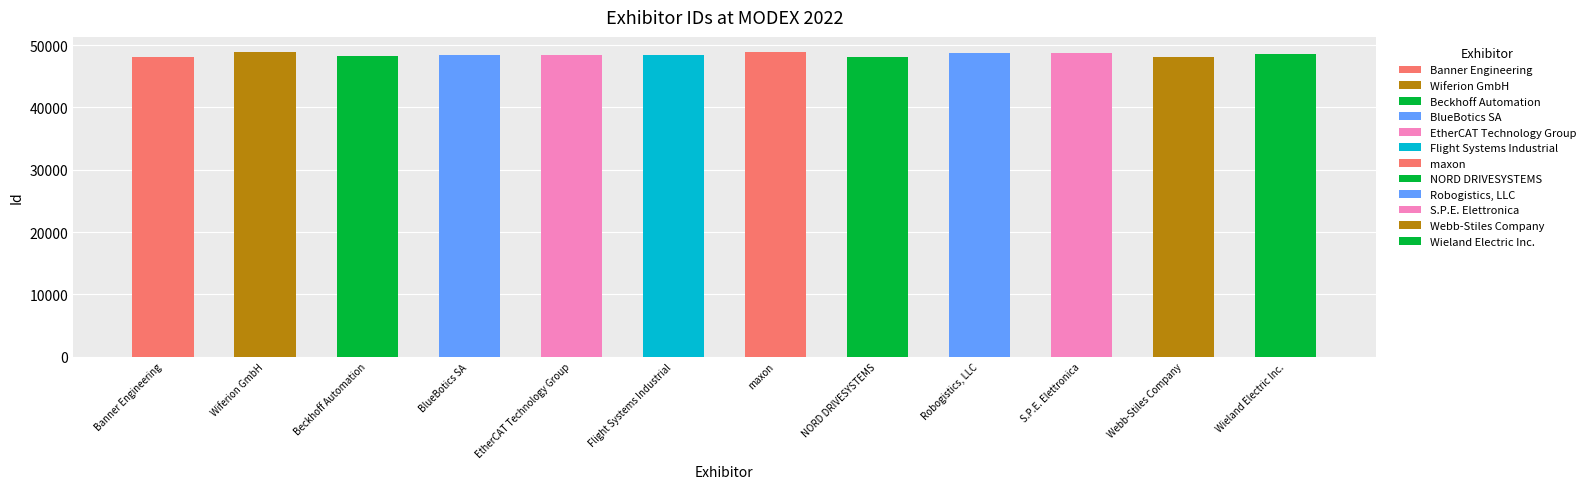

Rank the categories by value from lowest to highest.

Banner Engineering, Webb-Stiles Company, NORD DRIVESYSTEMS, Beckhoff Automation, Flight Systems Industrial, BlueBotics SA, EtherCAT Technology Group, Wieland Electric Inc., S.P.E. Elettronica, Robogistics, LLC, Wiferion GmbH, maxon